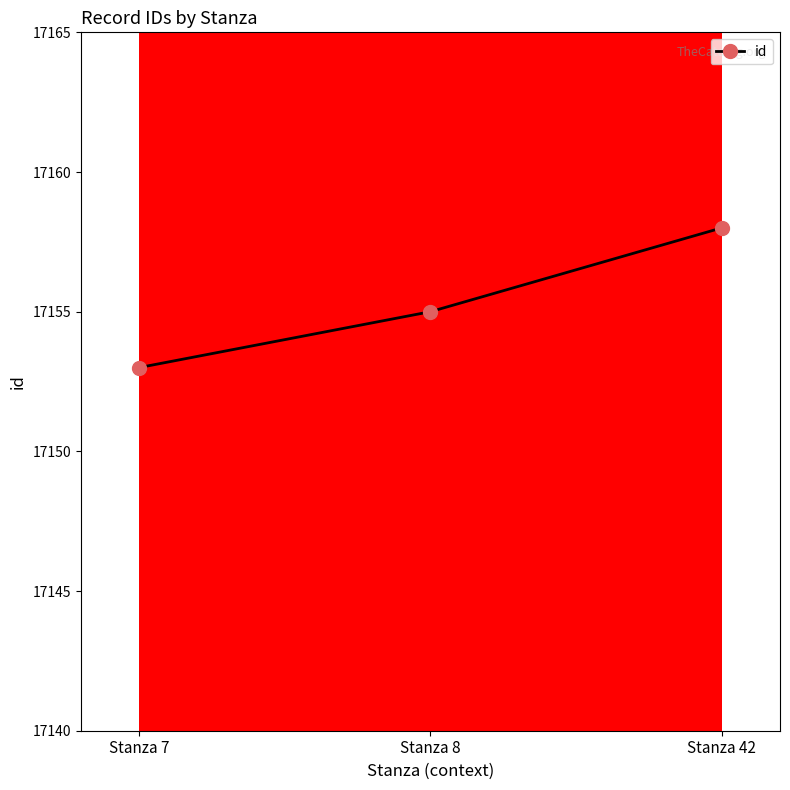

What is the change in value from Stanza 8 to Stanza 42?

+3